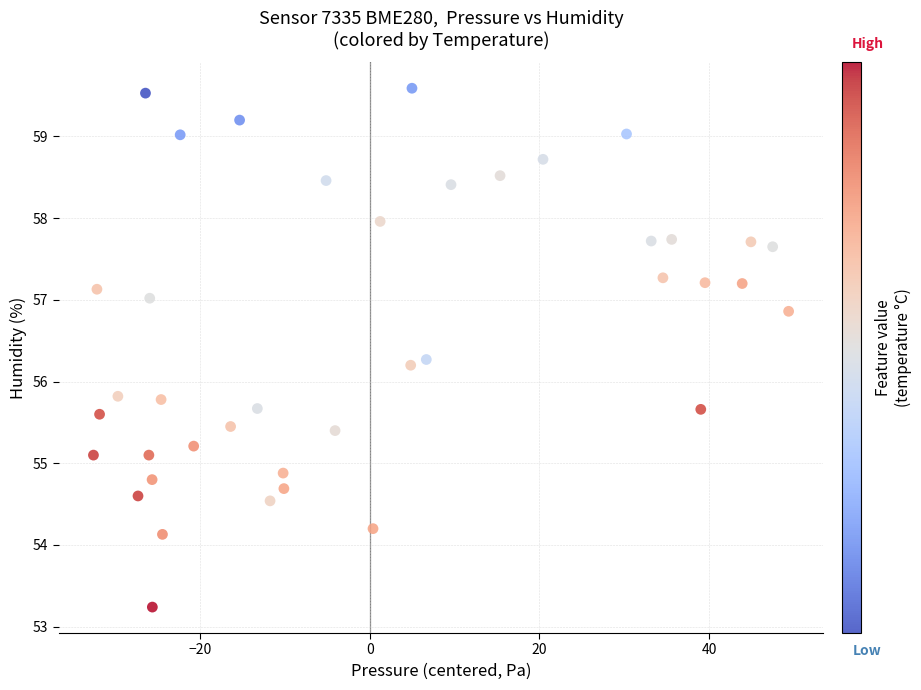

What is the range of X values (max minus min)?

81.9